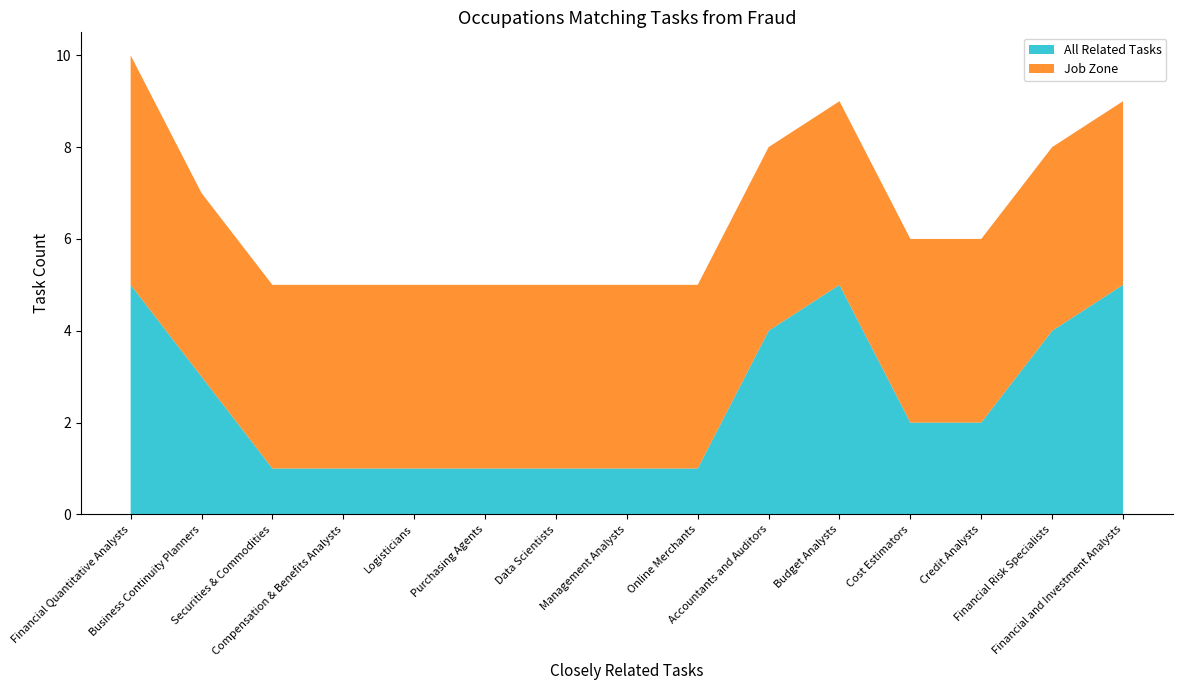

What is the maximum value for All Related Tasks?

5